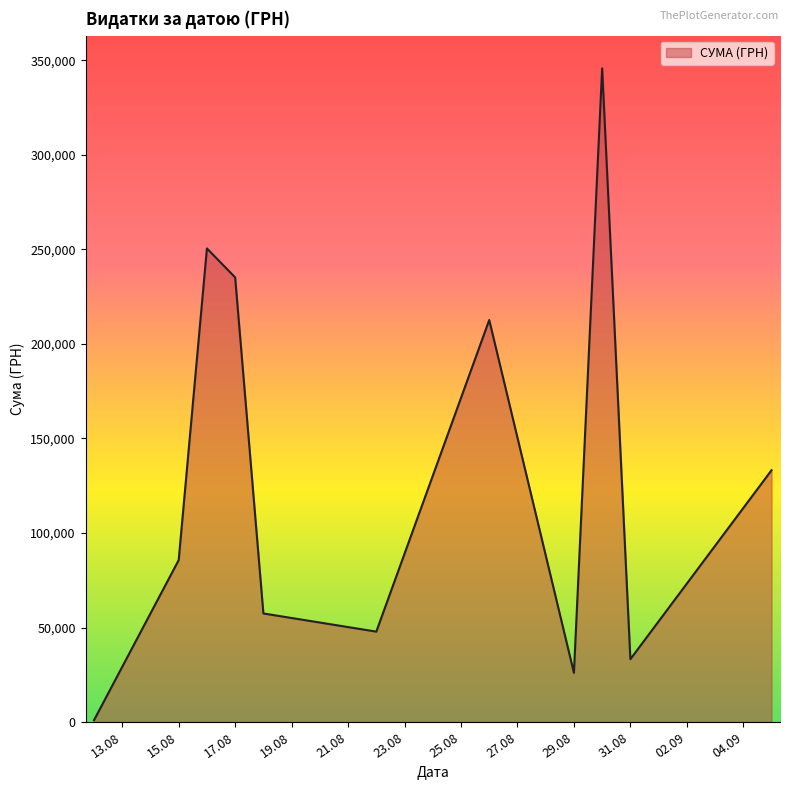

What is the difference between the maximum and minimum values?

344689.0